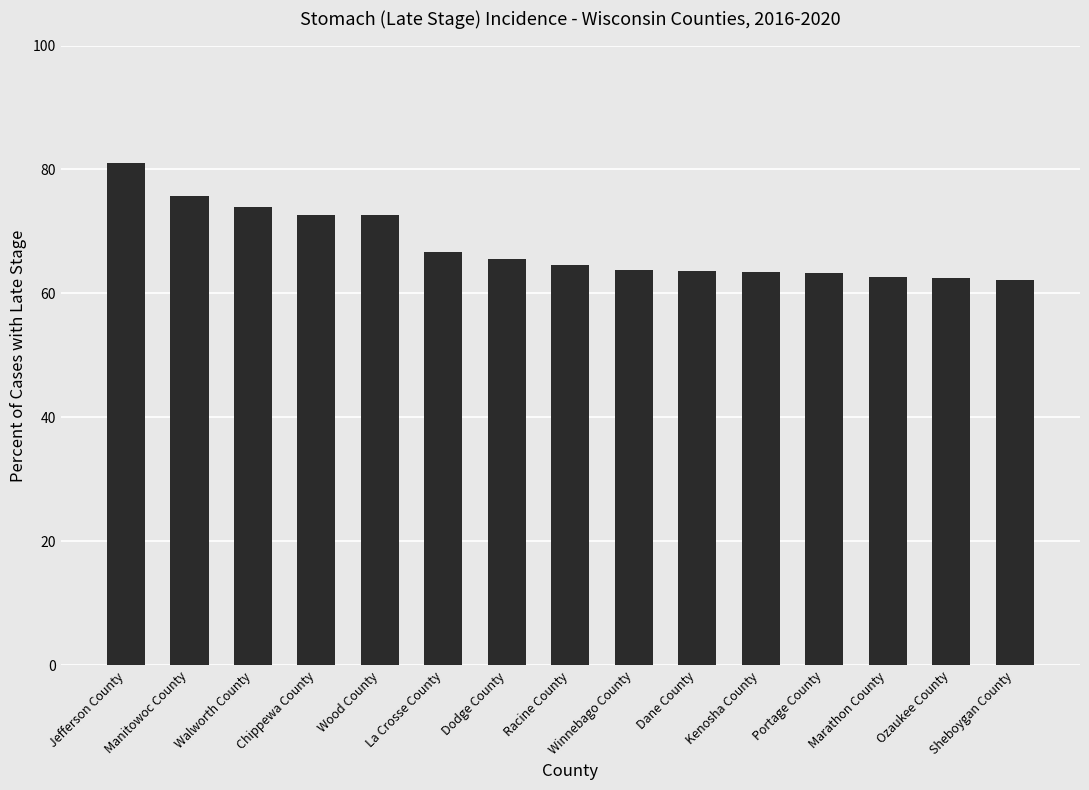

At which category does the chart reach its peak across all series?

Jefferson County